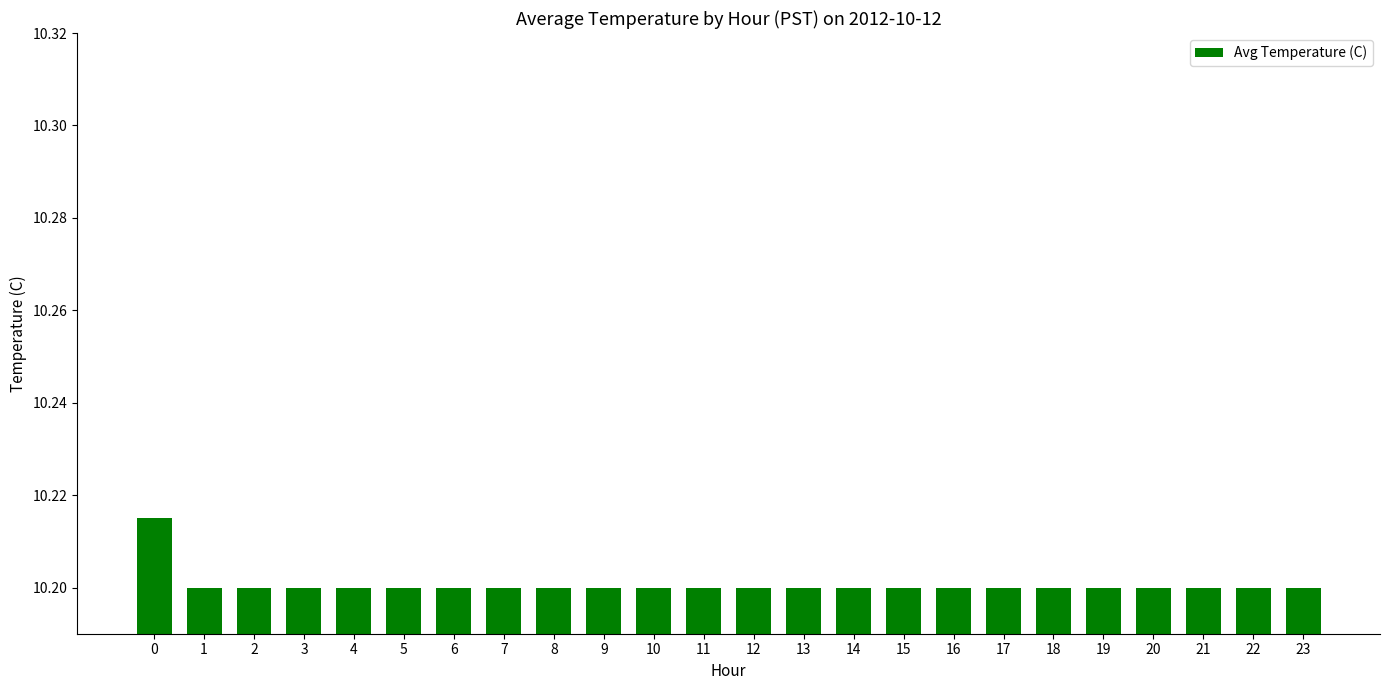

What is the sum of all values?

244.8